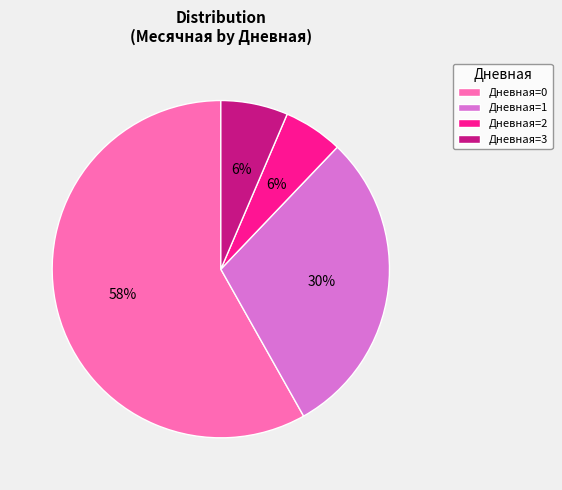

Between Дневная=0 and Дневная=1, which is larger?

Дневная=0